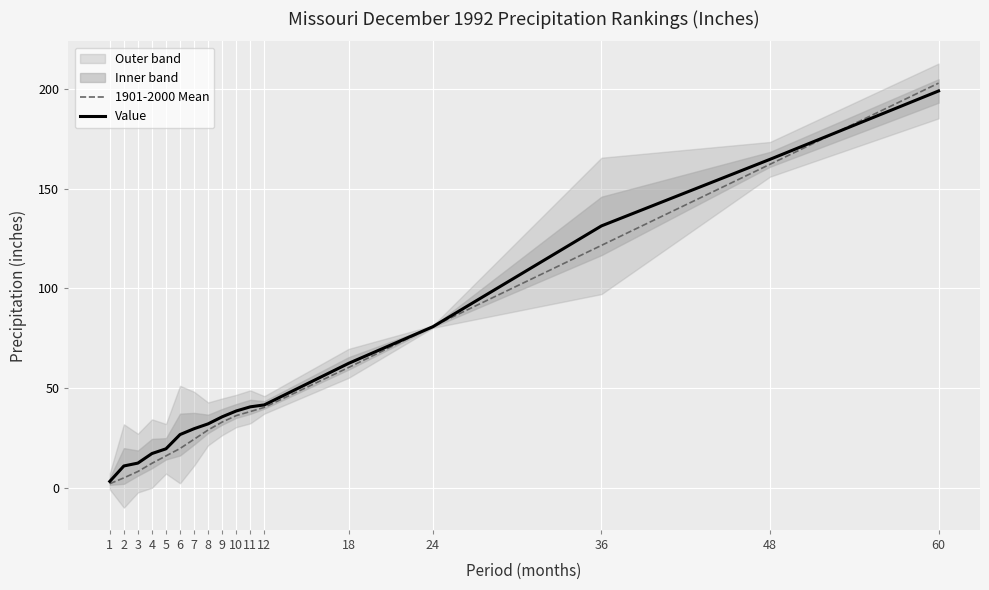

The Value series shows 9.3 at 5. True or false?

False